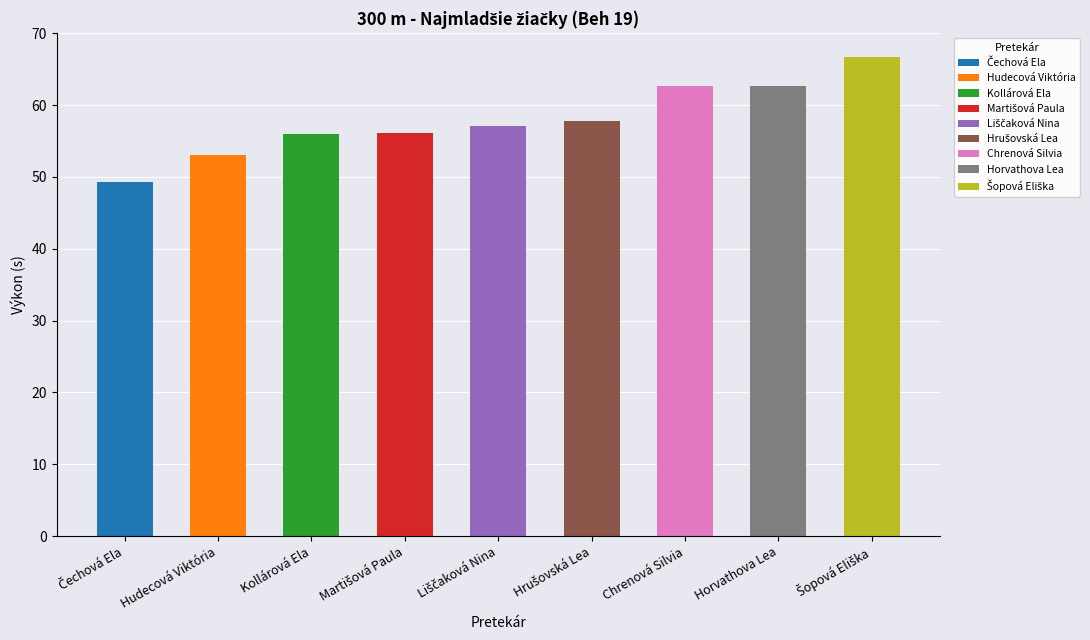

Approximately how many times larger is the value at Čechová Ela compared to Martišová Paula?

0.9